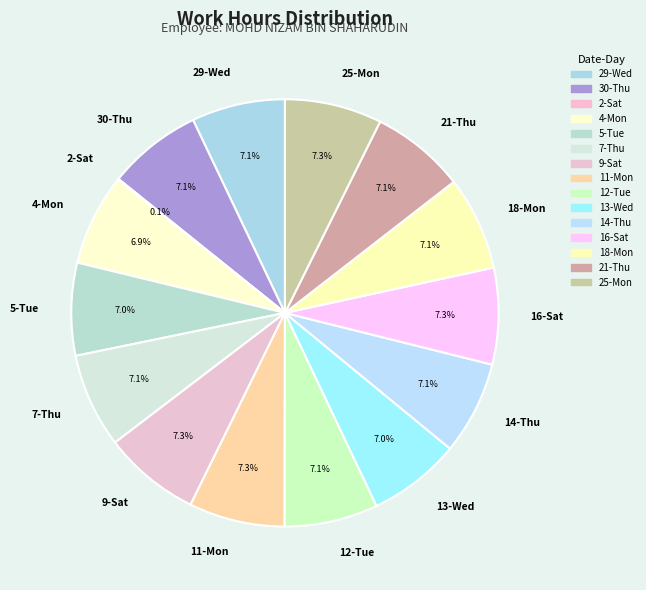

Does 14-Thu represent more than half of the total?

No